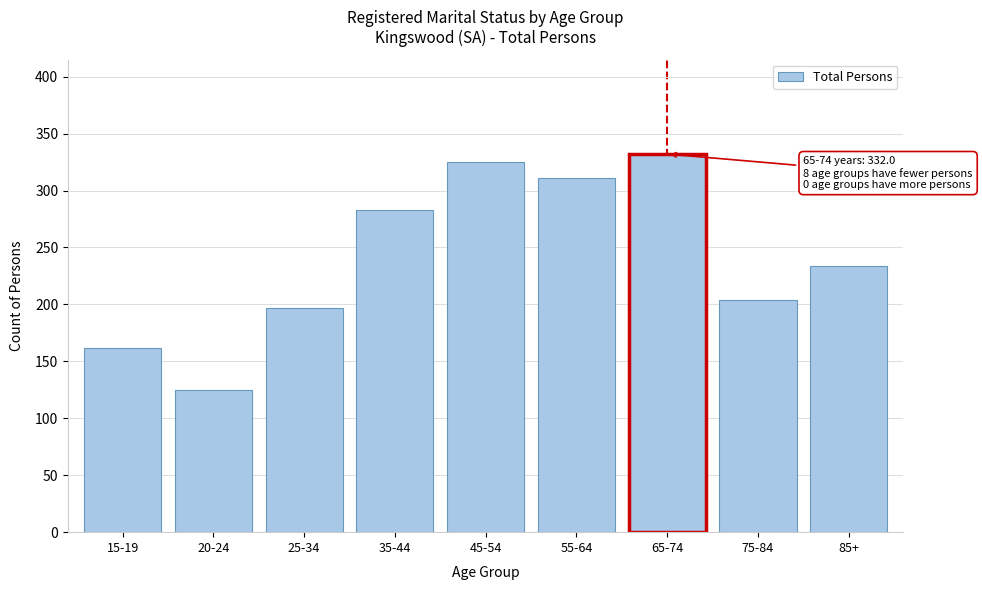

Reading left to right, transcribe all the data shown in this chart.

15-19=162	20-24=125	25-34=197	35-44=283	45-54=325	55-64=311	65-74=332	75-84=204	85+=234